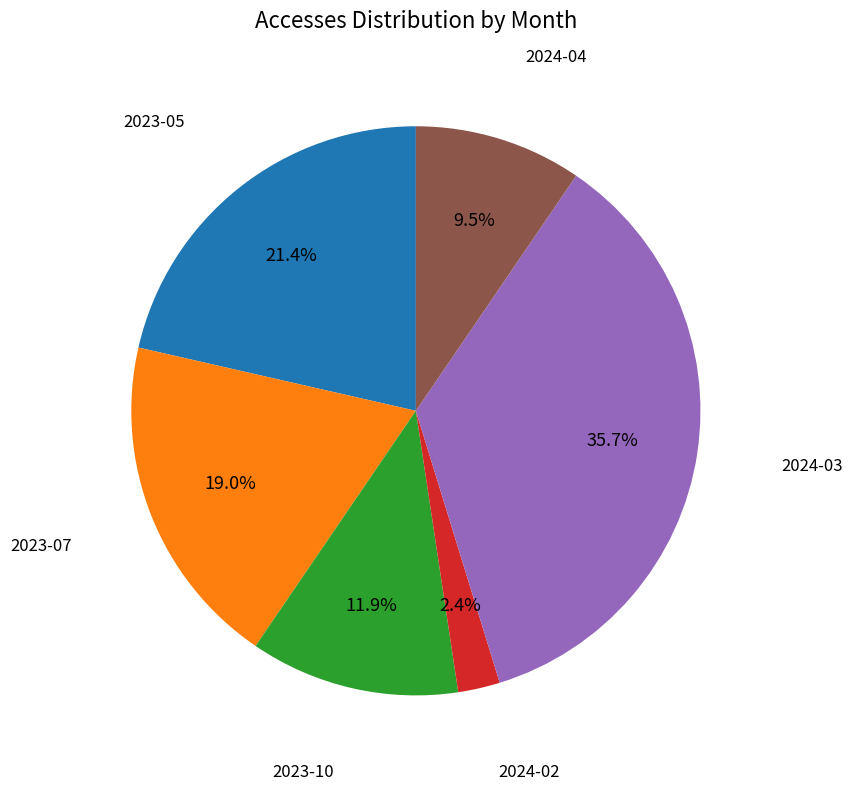

Is there any slice that represents more than half of the pie?

No